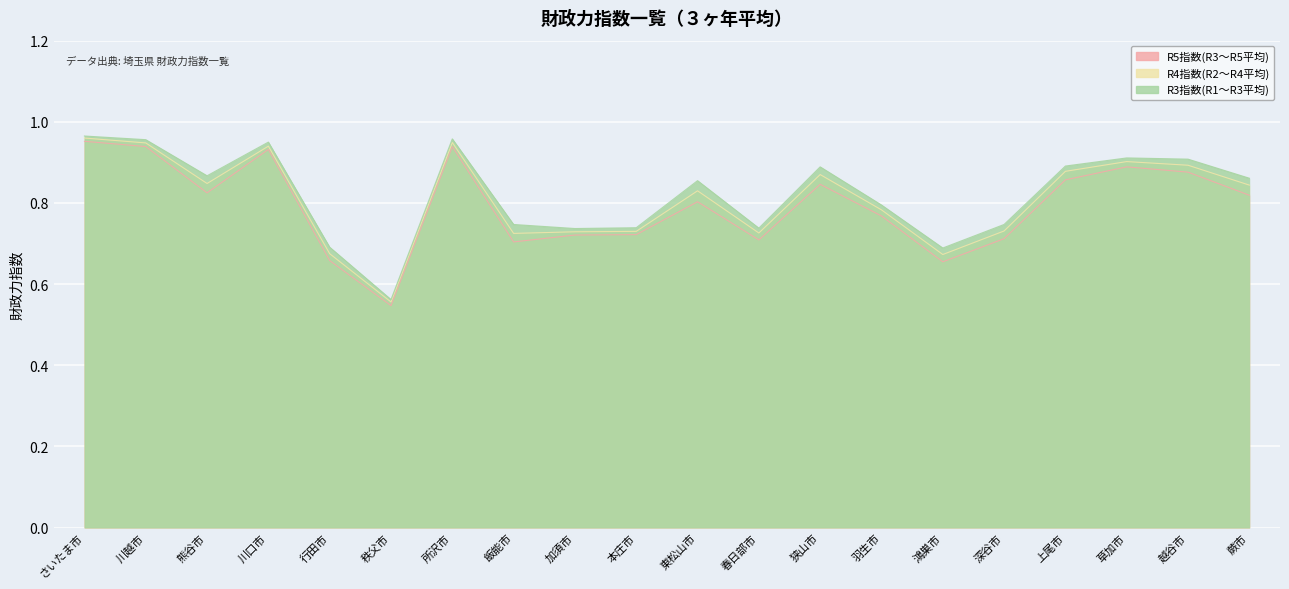

At which category does R4指数(R2～R4平均) reach its first local peak?

川口市